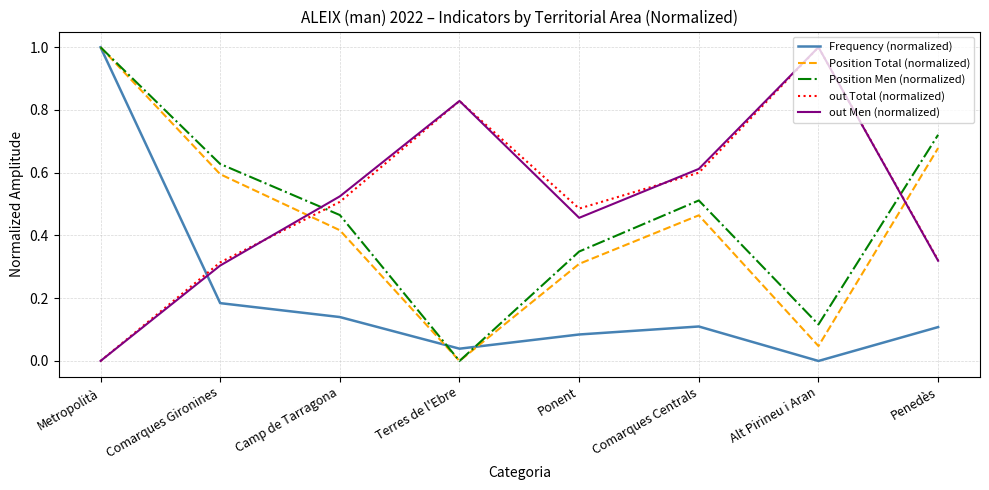

At which label does out Total (normalized) reach its minimum?

Metropolità